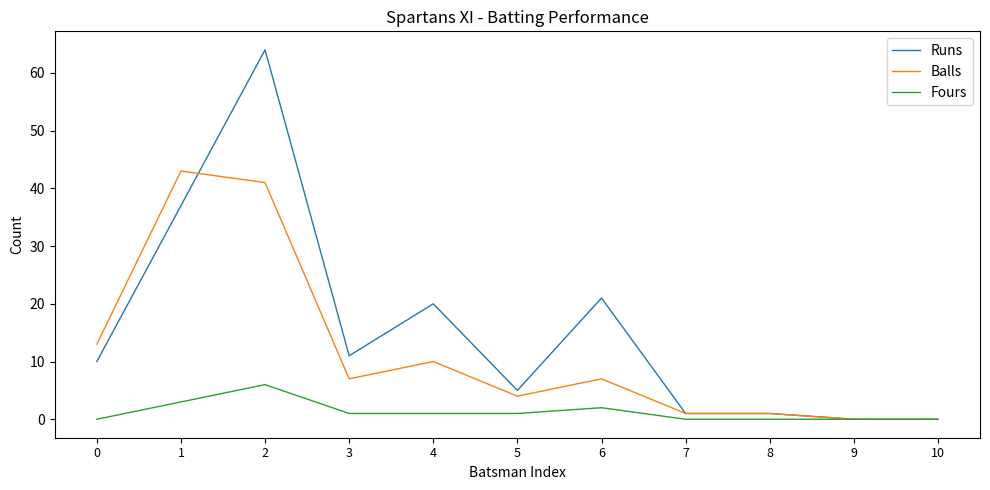

The Balls series shows 10 at 4. True or false?

True